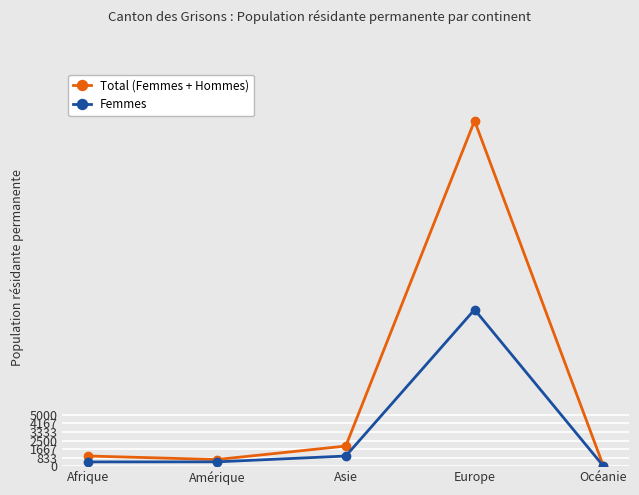

What is the total value across all series at Afrique?

1411